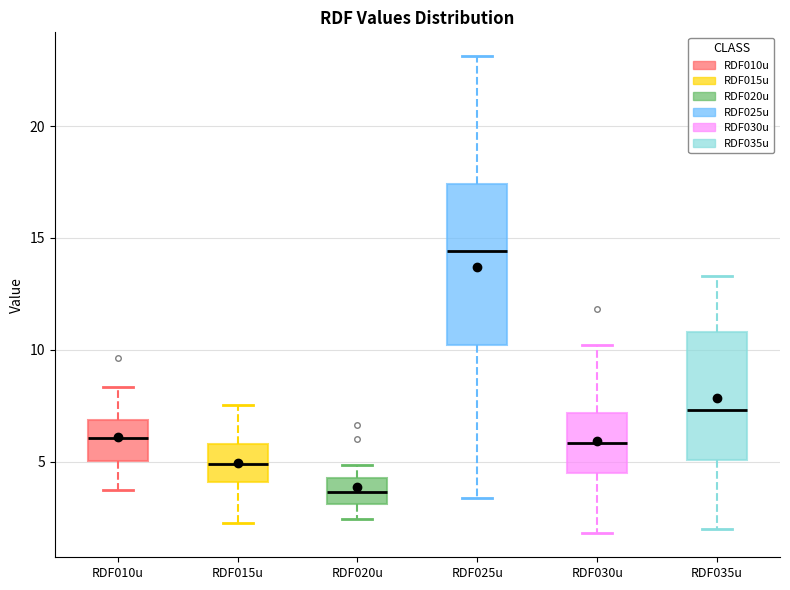

Reading left to right, transcribe this box plot: for each box, give where its median line is, the range the box spans, and where its two whiskers end, as read against the y-axis. The values are not printed on the chart, so give them approximately, as read against the axis.

RDF010u: median 6.0, box 5.0 to 7.0, whiskers 3.5 to 8.5
RDF015u: median 5.0, box 4.0 to 6.0, whiskers 2.5 to 7.5
RDF020u: median 3.5, box 3.0 to 4.5, whiskers 2.5 to 5.0
RDF025u: median 14.5, box 10.0 to 17.5, whiskers 3.5 to 23.0
RDF030u: median 6.0, box 4.5 to 7.0, whiskers 2.0 to 10.0
RDF035u: median 7.5, box 5.0 to 11.0, whiskers 2.0 to 13.5